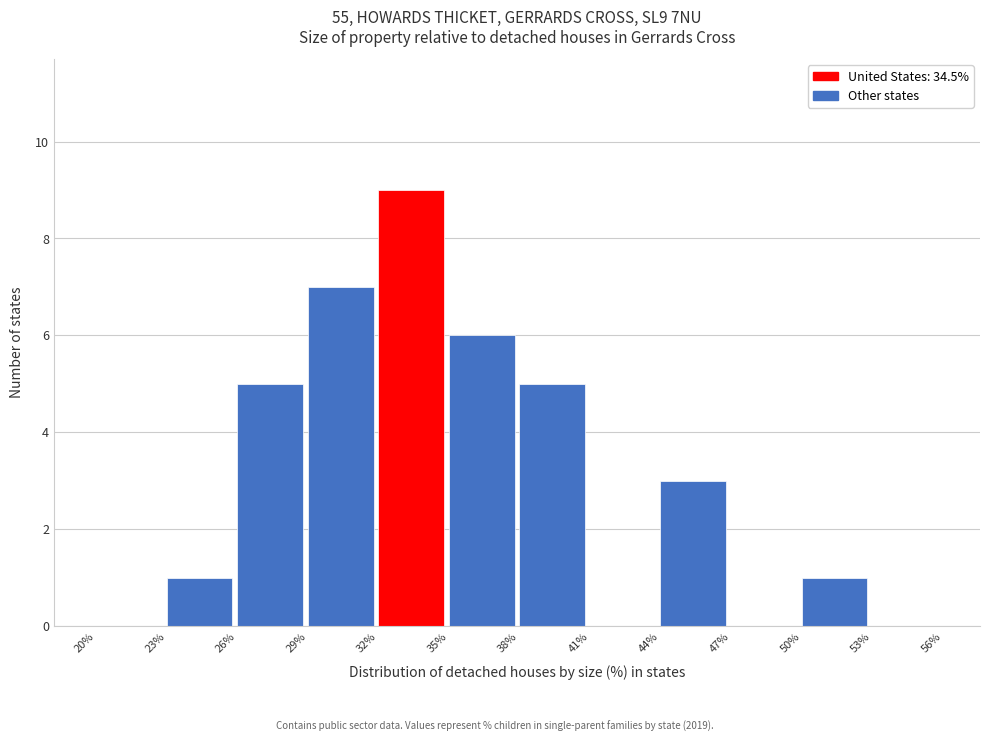

Reading left to right, transcribe this chart: for each bar, give the range it covers on the x-axis and its height. The values are not printed on the chart, so give them approximately, as read against the axis.

20% to 23%: 0
23% to 26%: 1
26% to 29%: 5
29% to 32%: 7
32% to 35%: 9
35% to 38%: 6
38% to 41%: 5
41% to 44%: 0
44% to 47%: 3
47% to 50%: 0
50% to 53%: 1
53% to 56%: 0